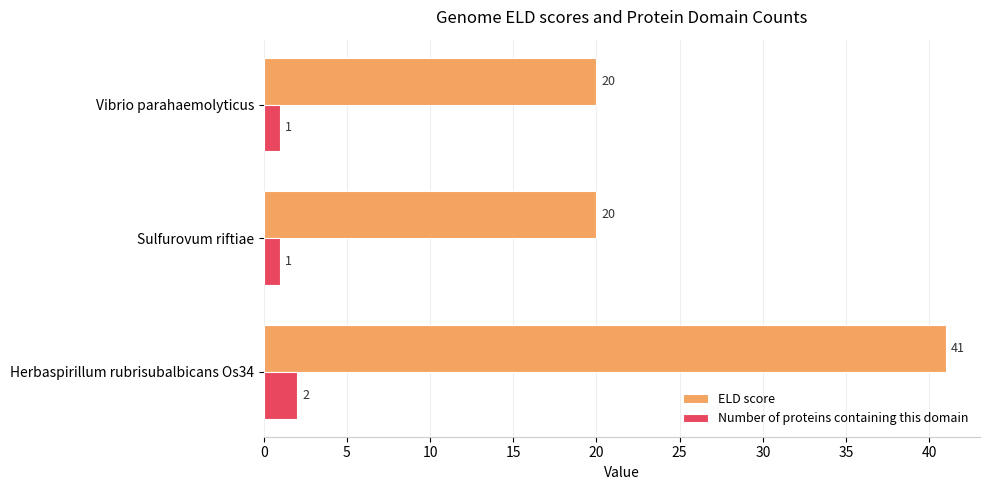

Rank the series by their average value, from highest to lowest.

ELD score, Number of proteins containing this domain